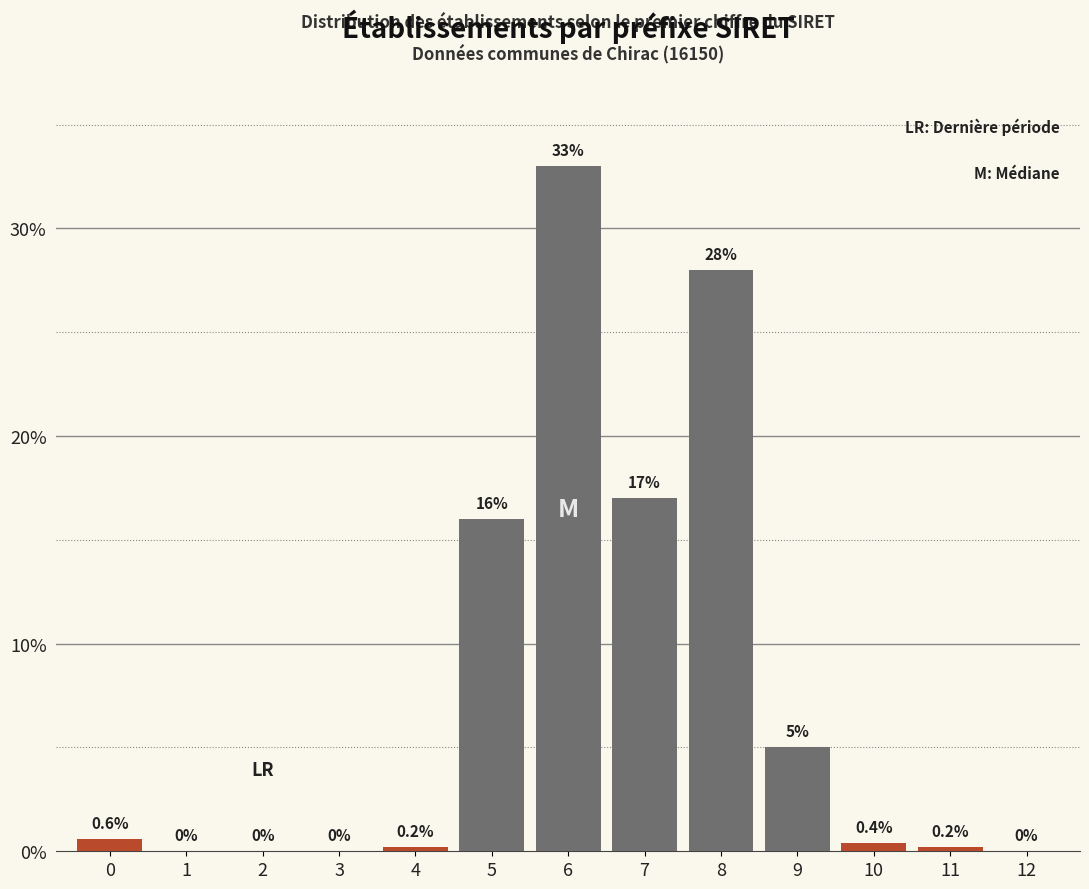

Reading right to left, transcribe all the data shown in this chart.

12=0.0	11=0.2	10=0.4	9=5.0	8=28.0	7=17.0	6=33.0	5=16.0	4=0.2	3=0.0	2=0.0	1=0.0	0=0.6